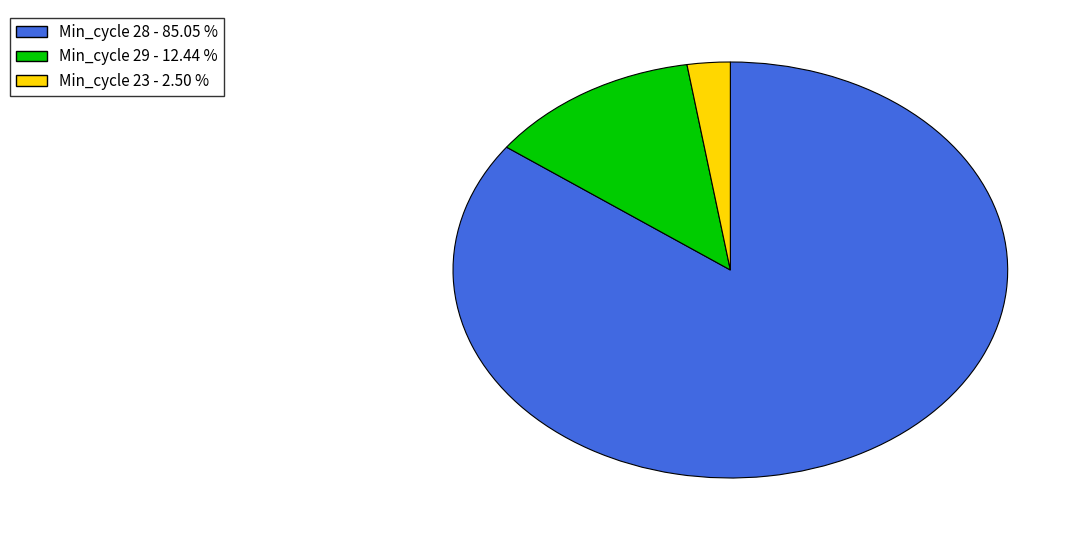

Does any single category account for the majority?

Yes